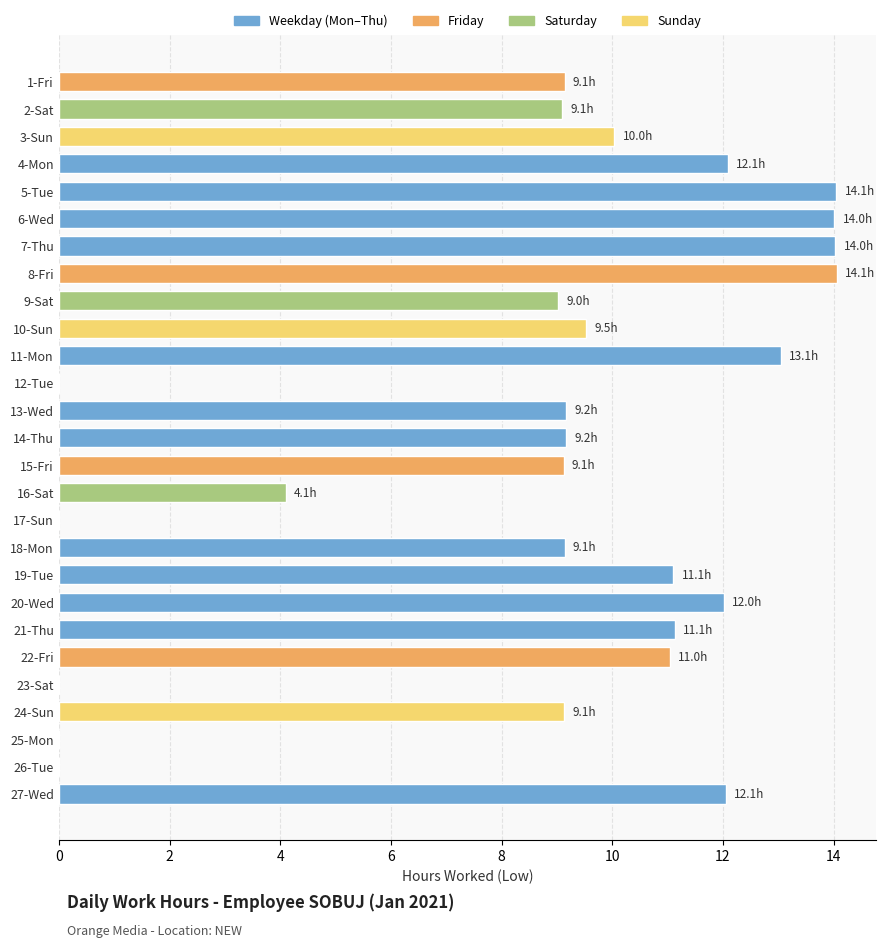

What is the sum of the values at 24-Sun and 6-Wed?

23.1